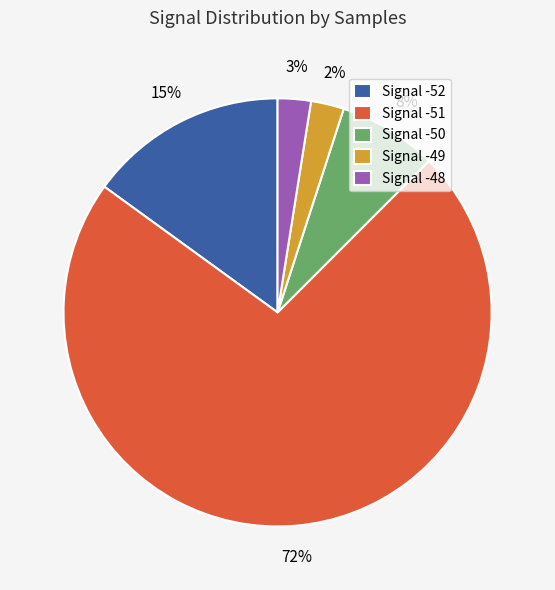

To the nearest percent, what portion does Signal -49 represent?

2%